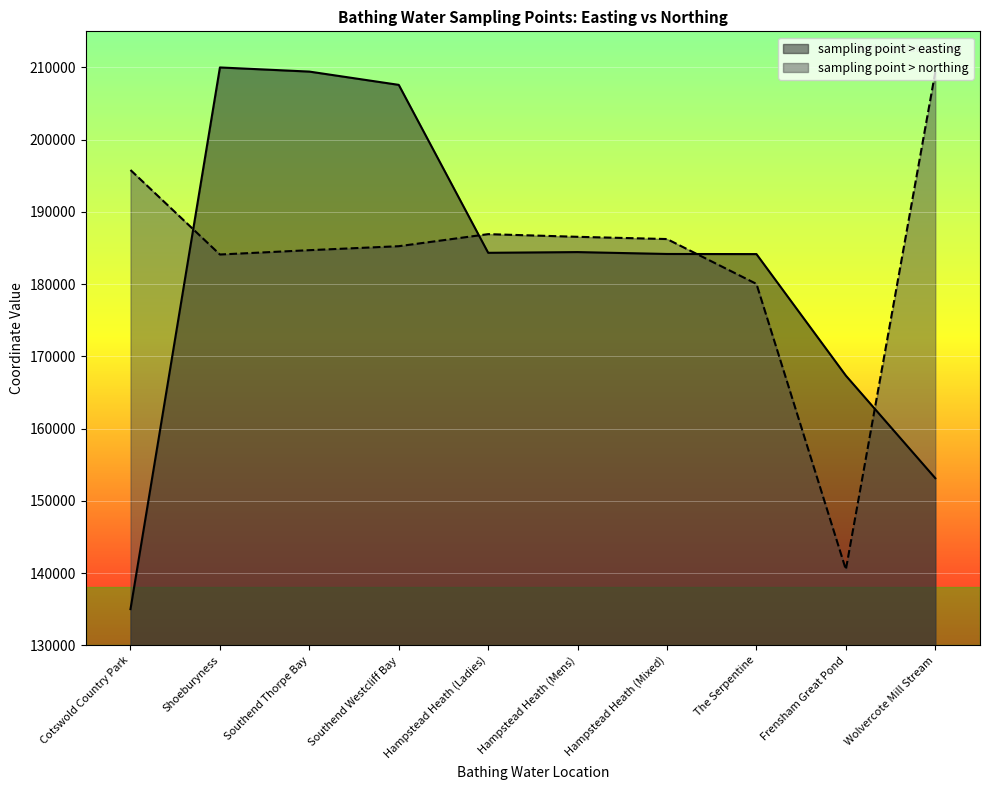

At which category does sampling point > easting reach its first local valley?

Hampstead Heath (Ladies)